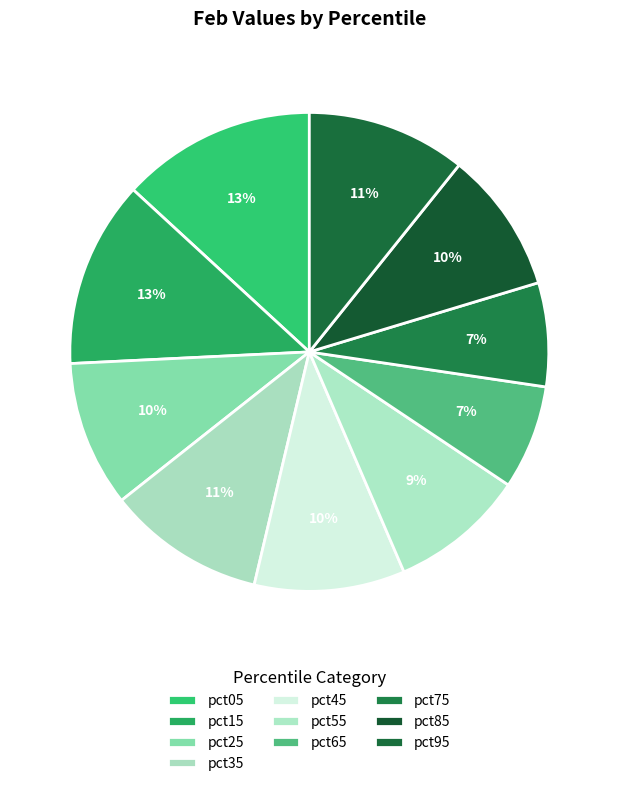

What percentage is the pct15 slice, to the nearest percent?

13%